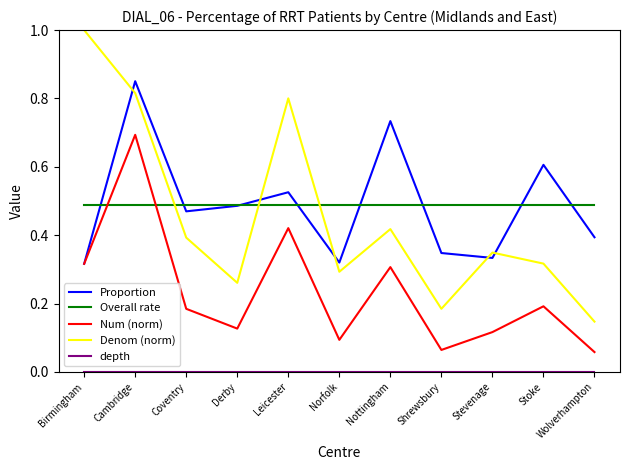

Which series changed the most between Shrewsbury and Stevenage?

Denom (norm)